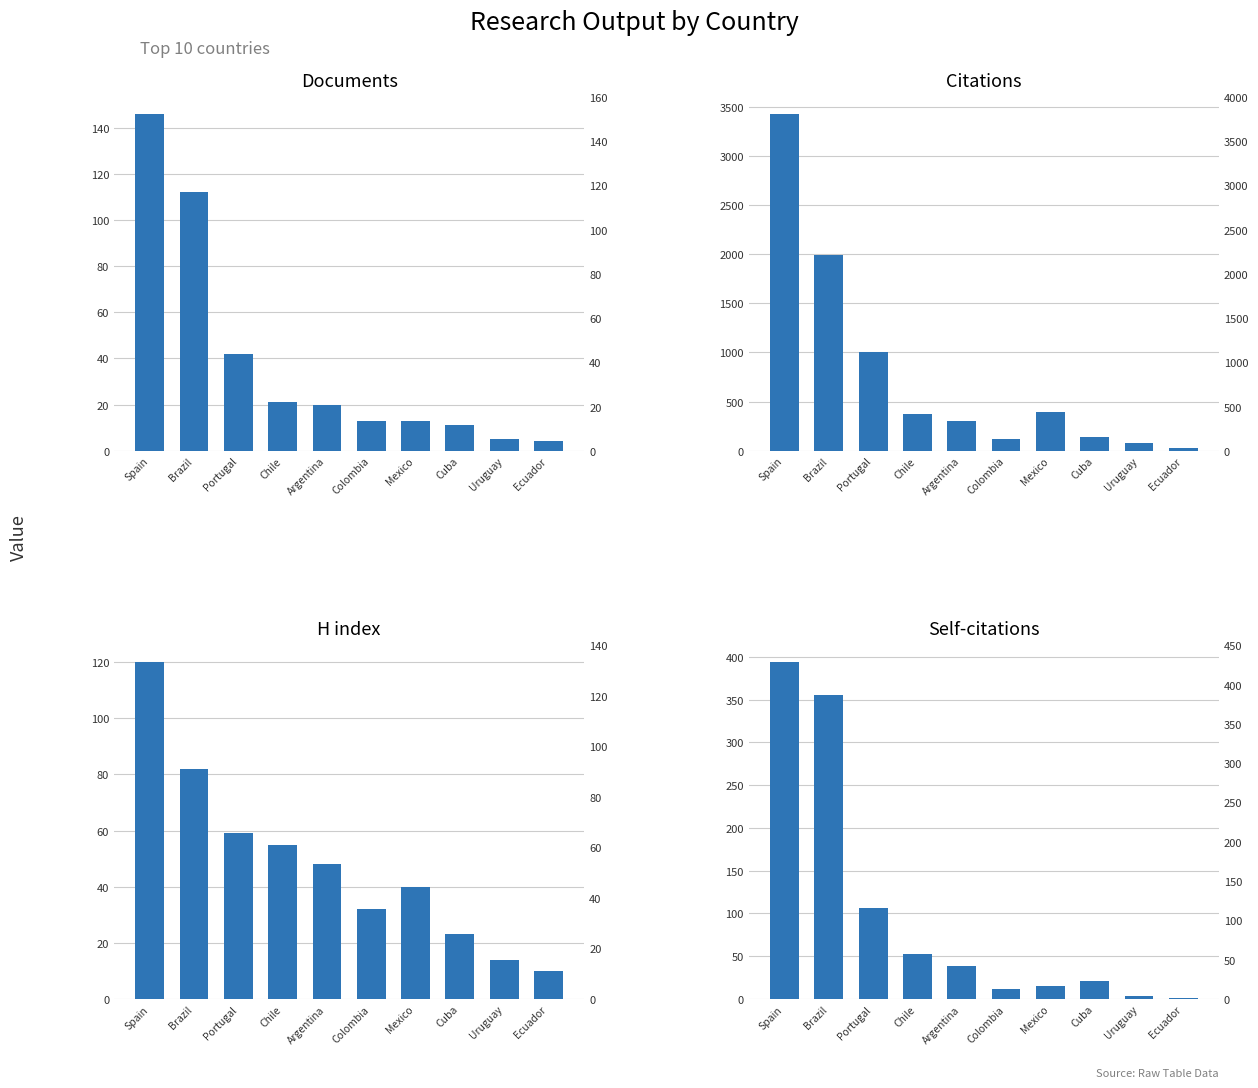

At which category is the sum across all series the highest?

Spain